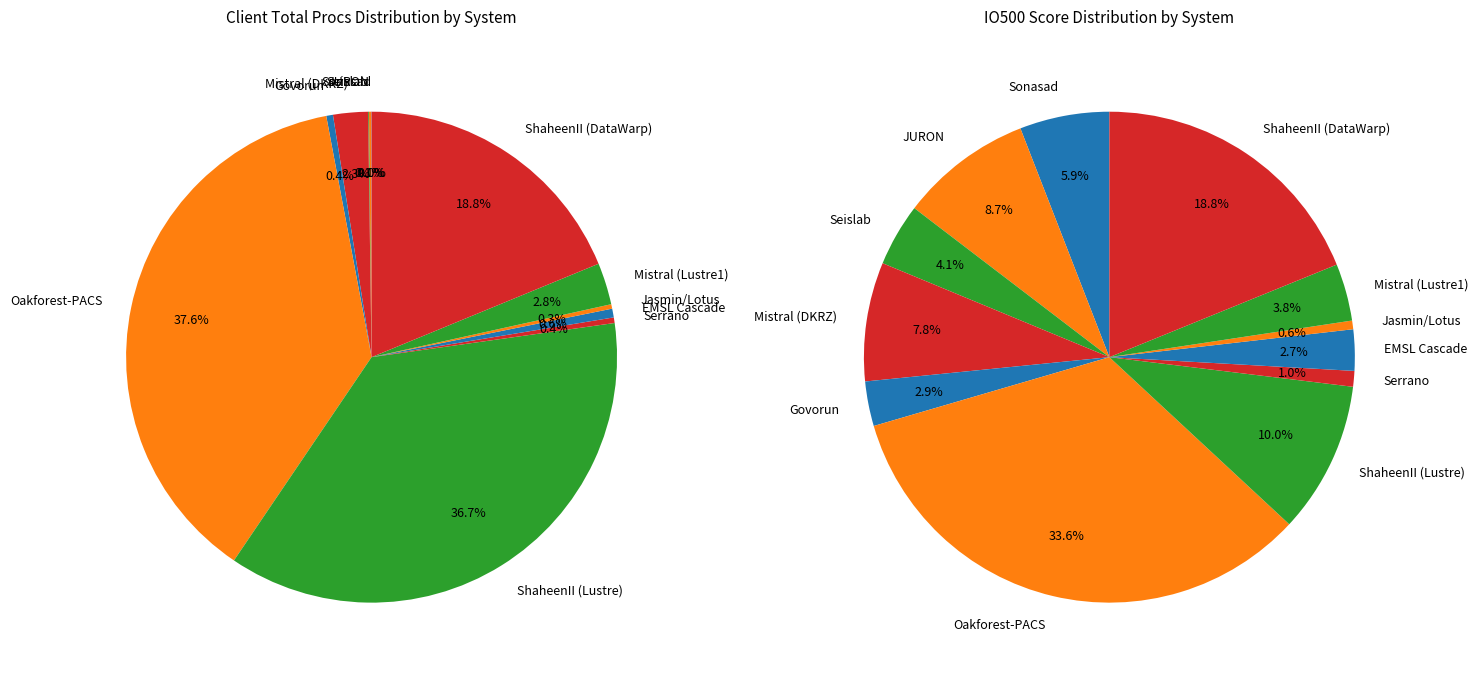

How many segments does this pie chart have?

12